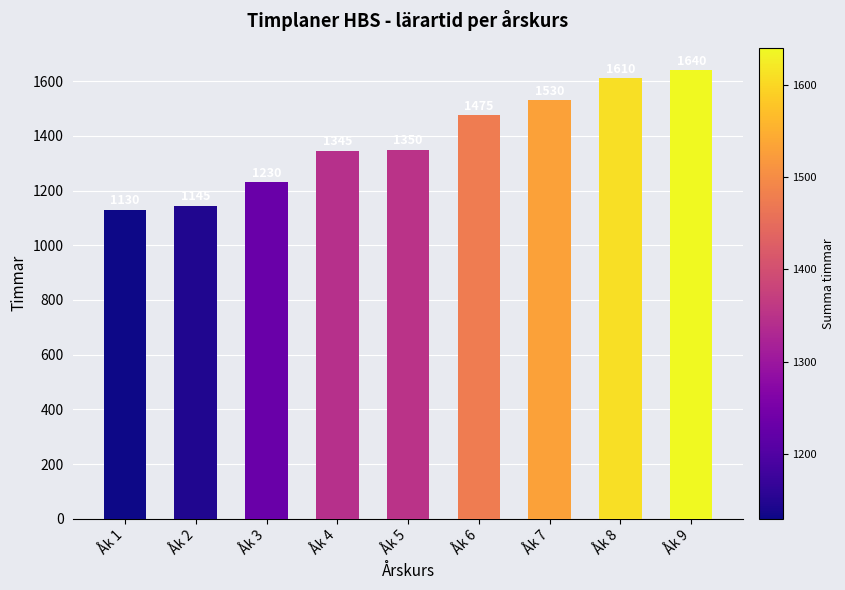

What is the value of the 2nd bar from the left?

1145